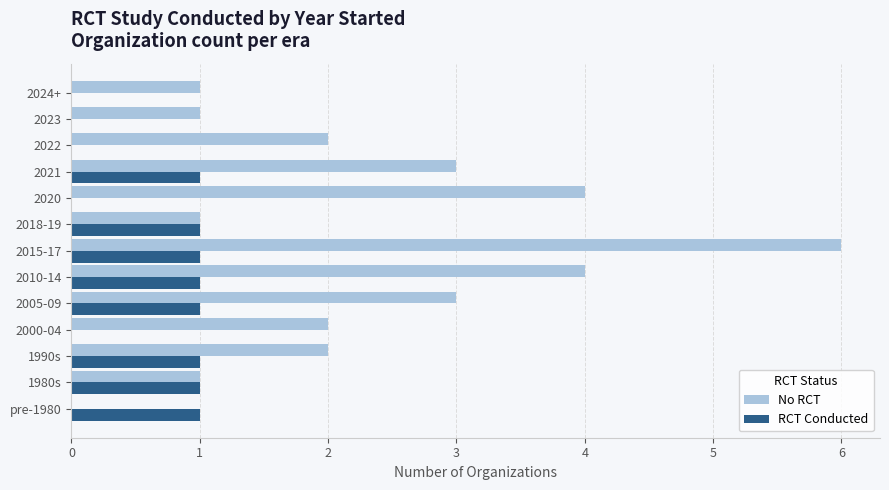

The RCT Conducted series shows 0 at 2022. True or false?

True